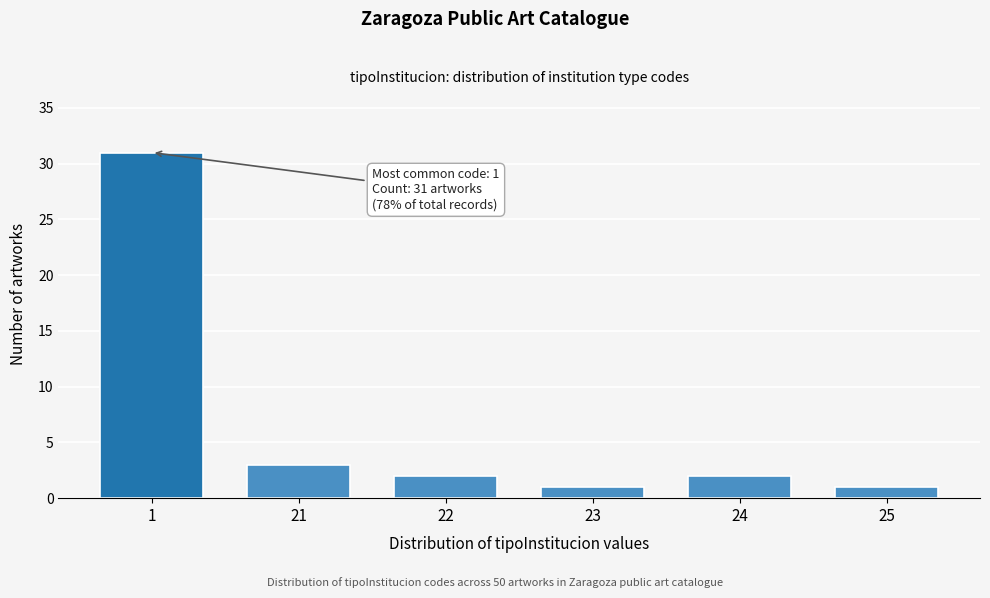

Reading left to right, extract all data points from this chart.

1=31	21=3	22=2	23=1	24=2	25=1